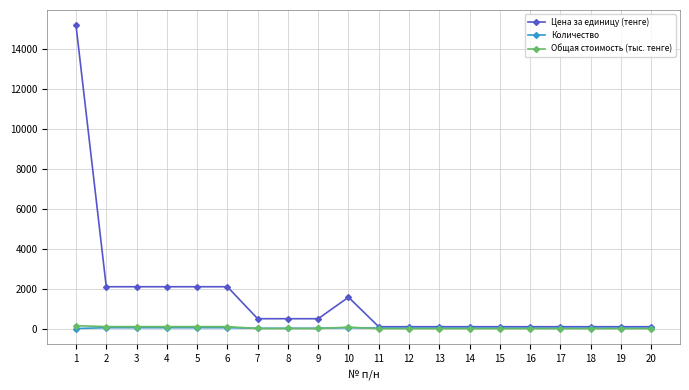

Which series has the largest total across all categories?

Цена за единицу (тенге)